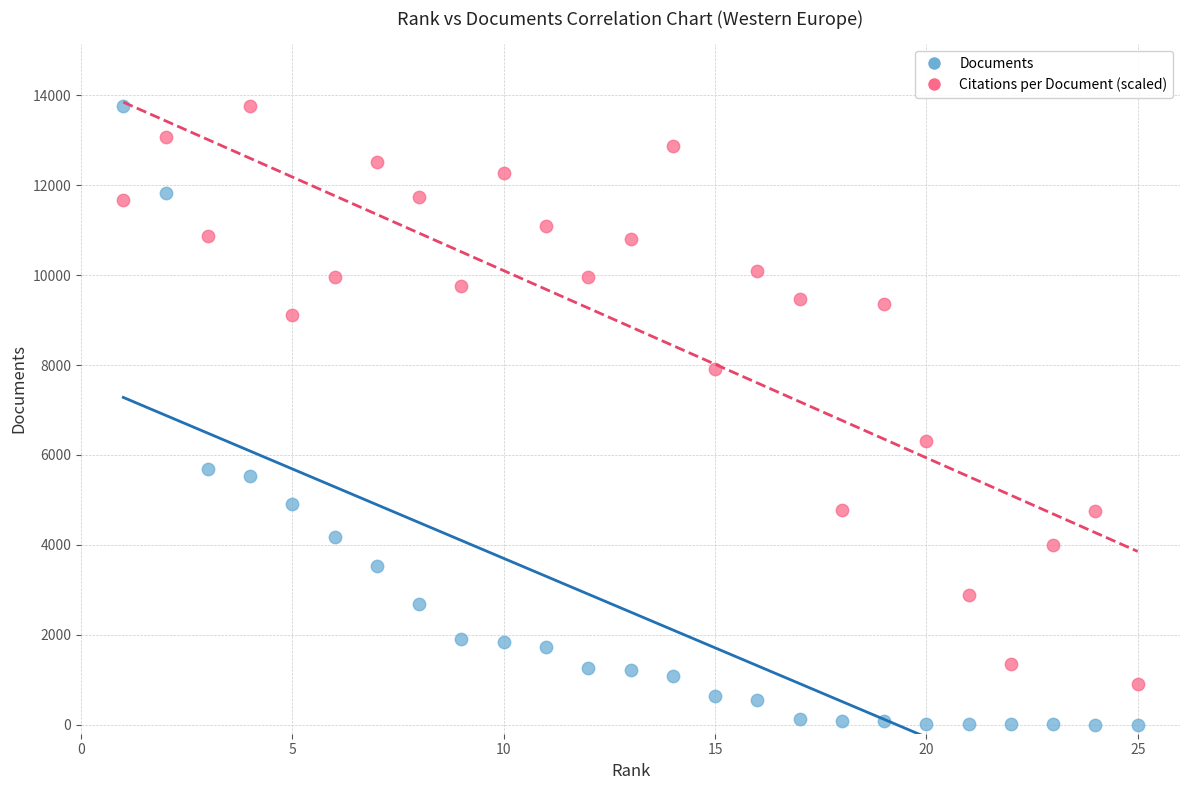

Which series has the largest Y range (max minus min)?

Documents